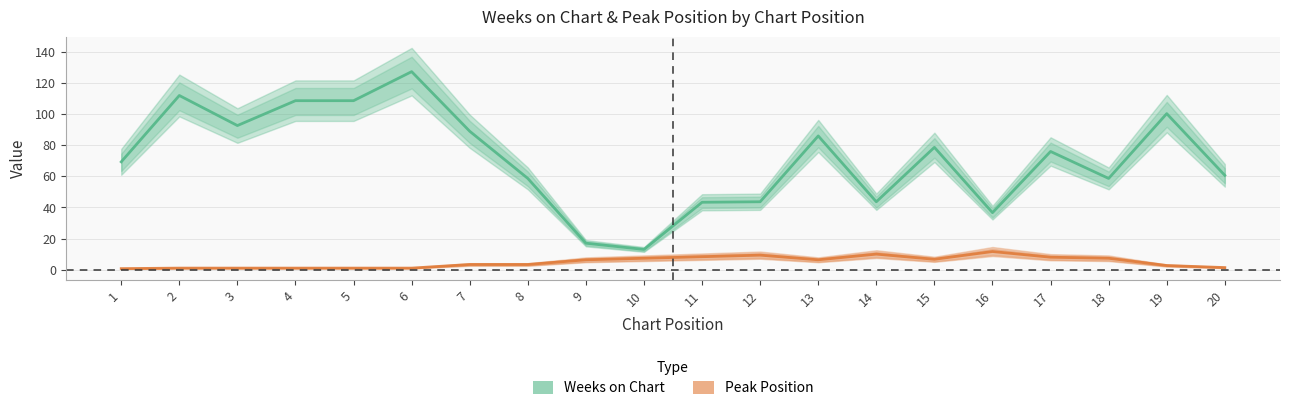

Reading left to right, what are all the values shown in this chart?

Weeks on Chart: 1=69.3	2=112.0	3=92.7	4=108.7	5=108.7	6=127.3	7=89.0	8=58.7	9=17.0	10=13.0	11=43.3	12=43.7	13=86.0	14=43.7	15=78.7	16=36.7	17=76.0	18=58.7	19=100.3	20=60.7
Peak Position: 1=0.7	2=1.0	3=1.0	4=1.0	5=1.0	6=1.0	7=3.3	8=3.3	9=6.3	10=7.3	11=8.3	12=9.3	13=6.3	14=10.0	15=6.7	16=11.7	17=8.0	18=7.3	19=2.7	20=1.3